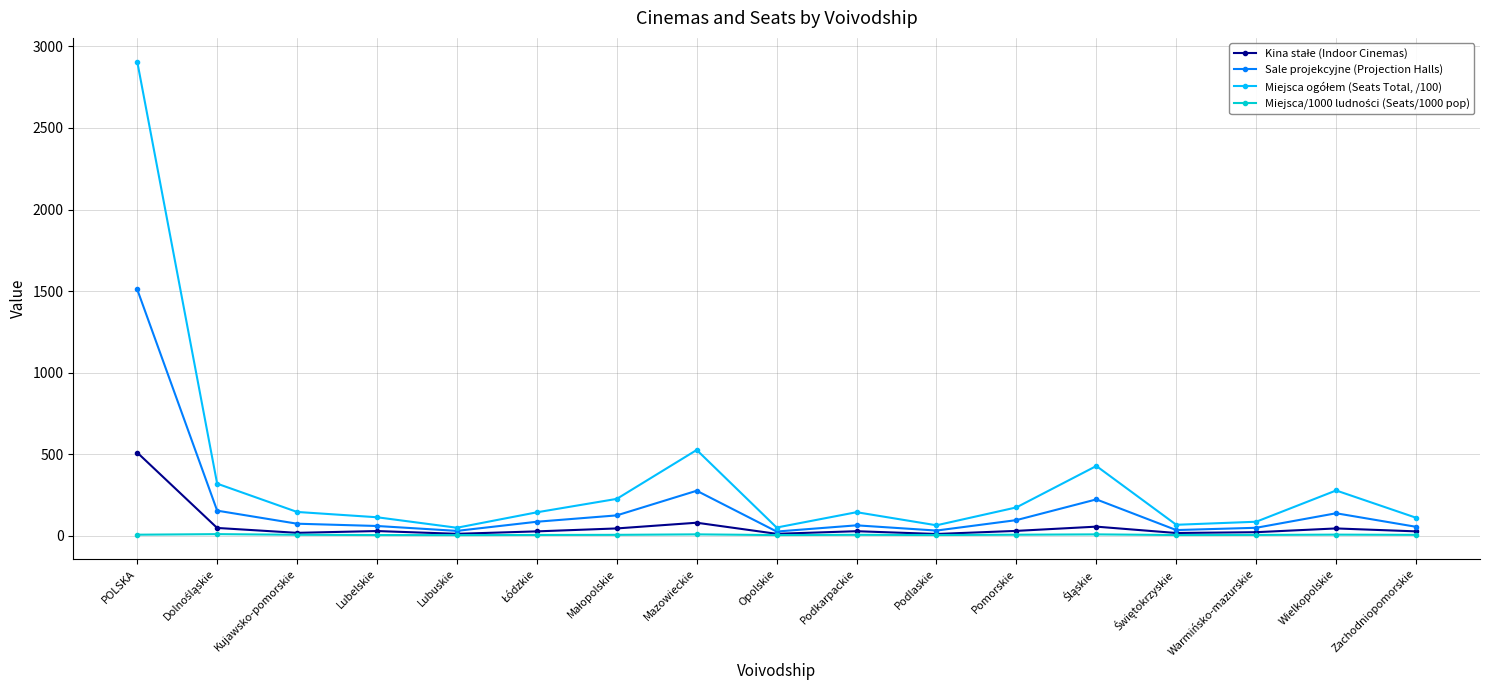

Count the number of categories in the chart.

17